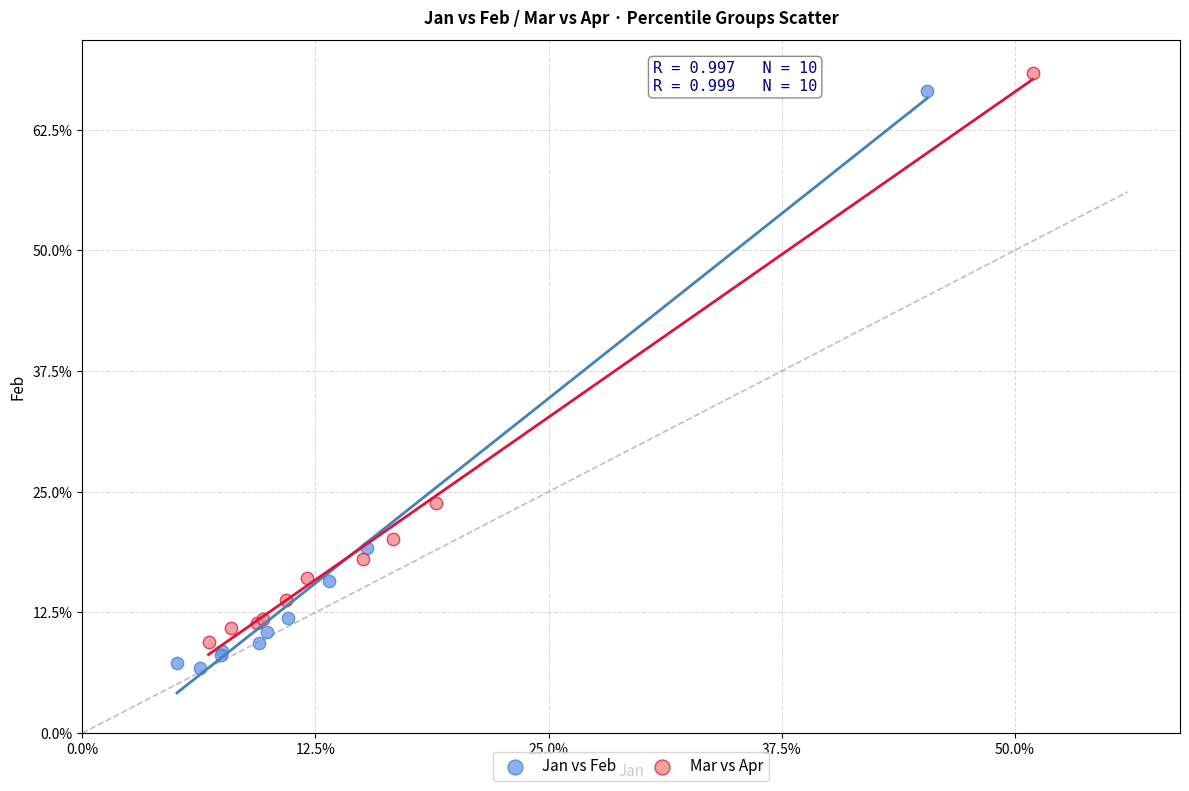

Which series has the widest spread of Y values?

Jan vs Feb